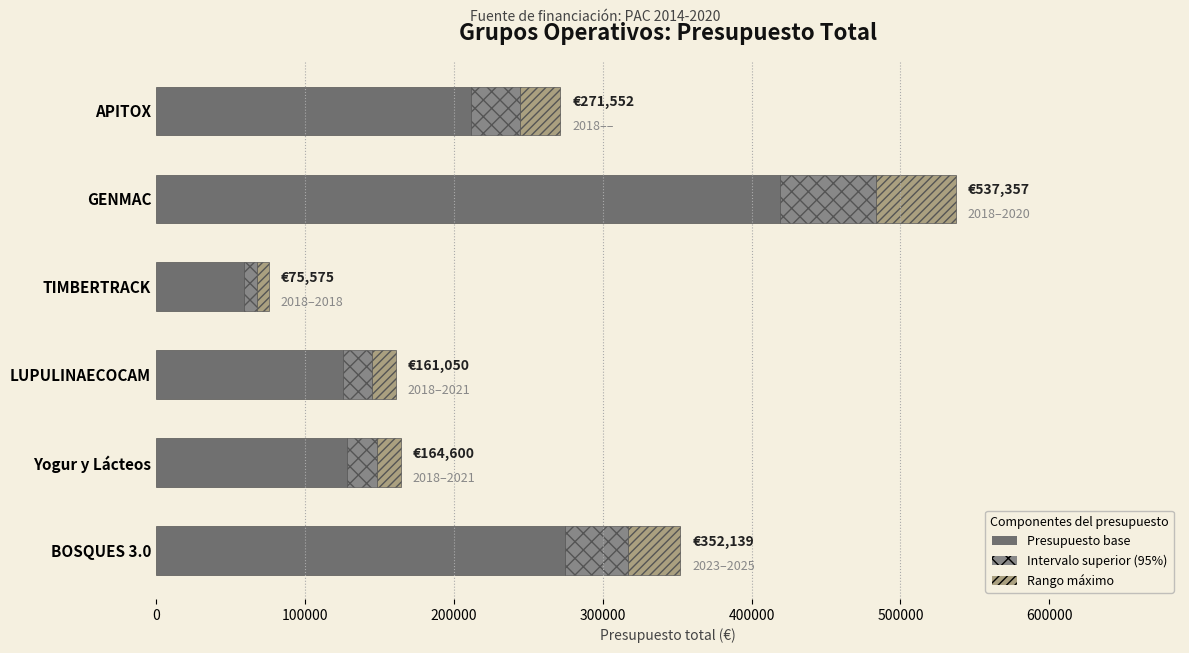

At which category is the sum across all series the highest?

GENMAC